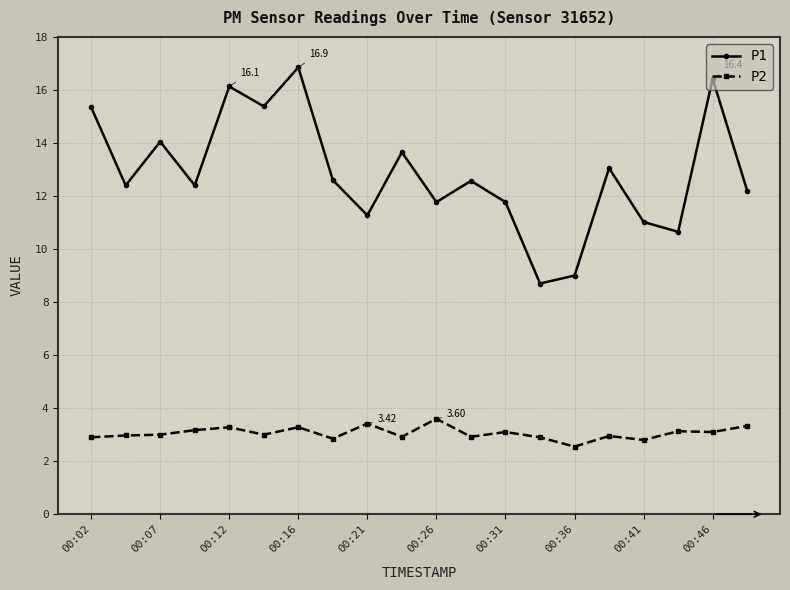

What is the sum of all P1 values?

257.2